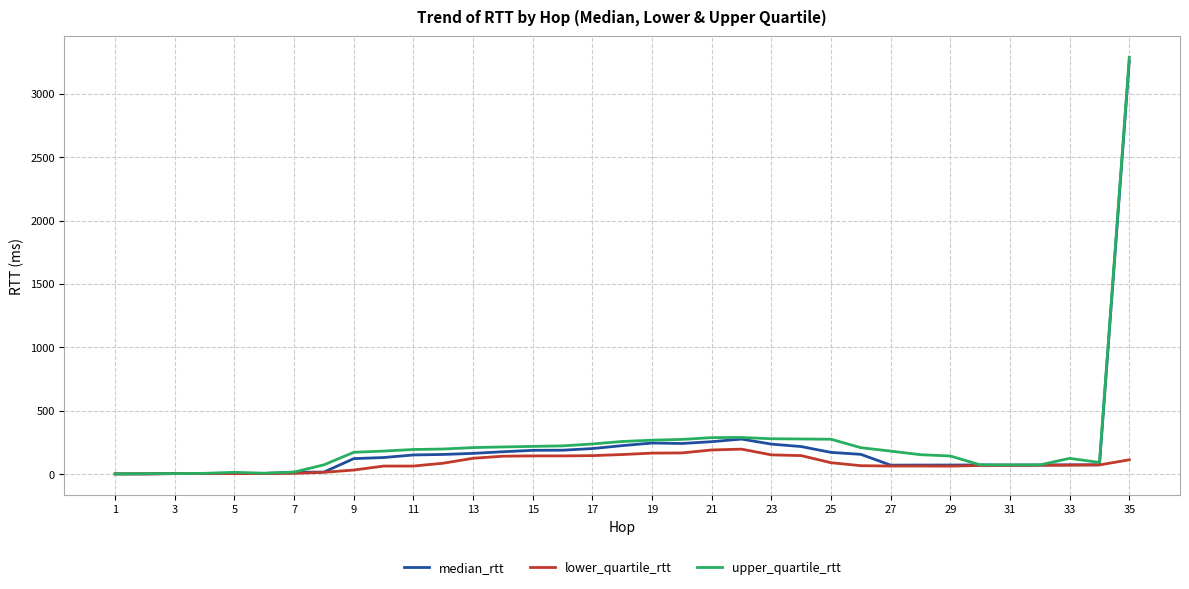

Does the chart display data point markers on the line(s)?

No